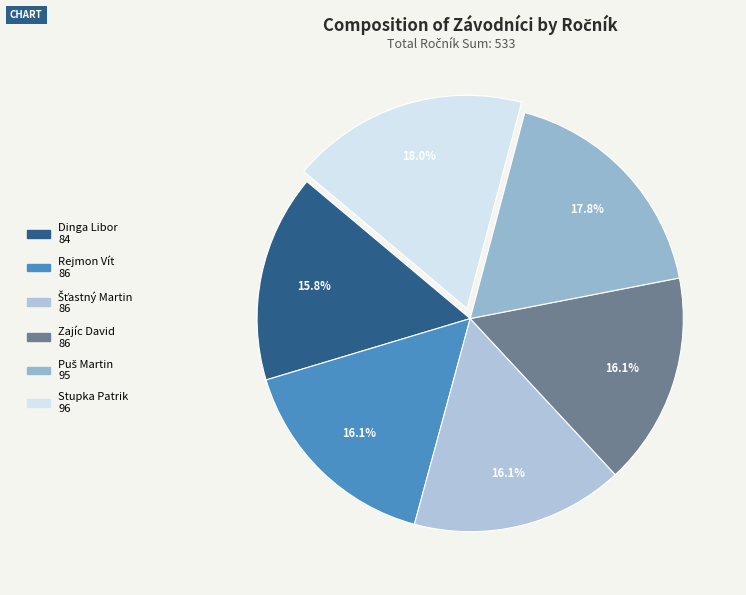

What percentage is the Puš Martin slice, to the nearest percent?

18%